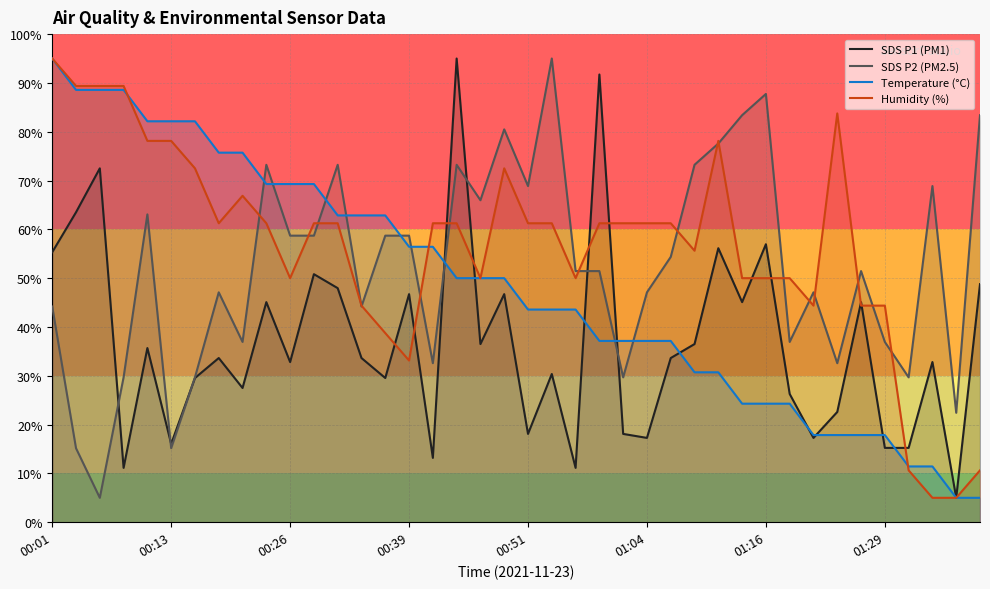

True or false: SDS P2 (PM2.5) has a value of 15.2 at 00:13.

True